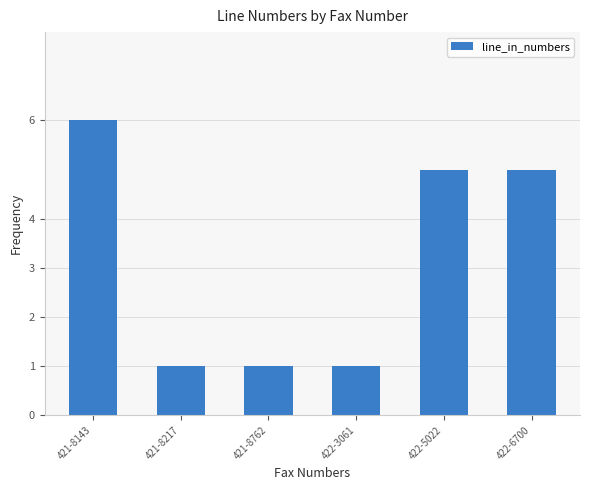

Count the number of categories in the chart.

6